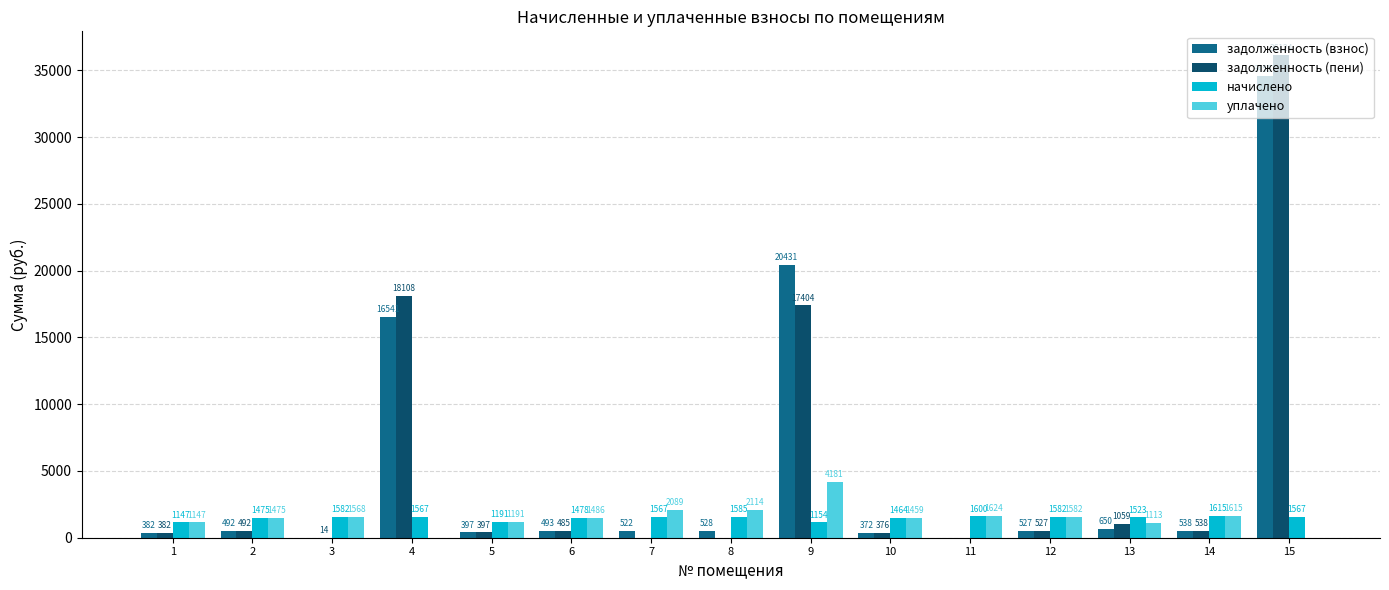

Are the bars horizontal?

No